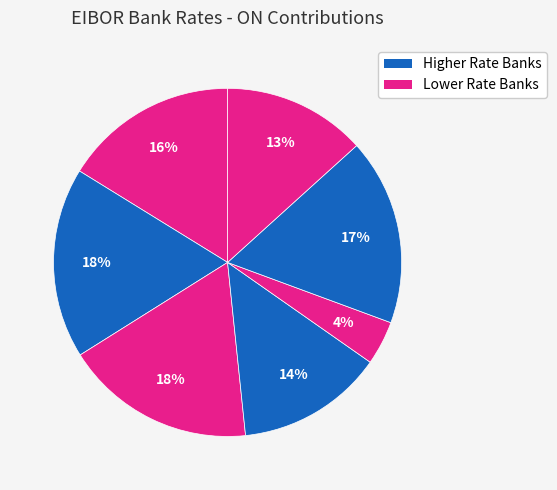

How many slices are in this pie chart?

7